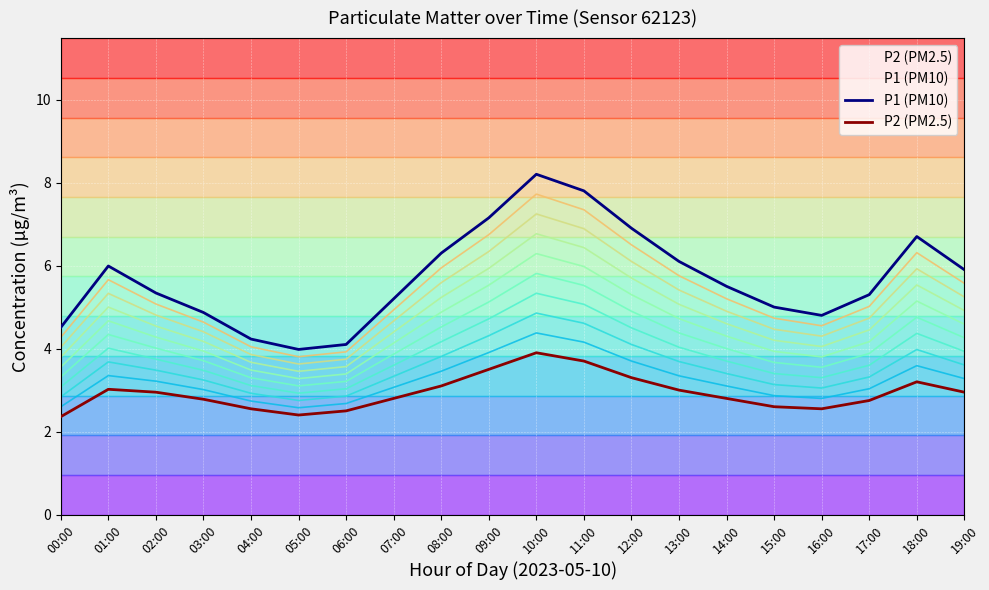

Reading left to right, extract all data points from this chart.

P1: 4.5	6.0	5.3	4.9	4.2	4.0	4.1	5.2	6.3	7.2	8.2	7.8	6.9	6.1	5.5	5.0	4.8	5.3	6.7	5.9
P2: 2.4	3.0	3.0	2.8	2.5	2.4	2.5	2.8	3.1	3.5	3.9	3.7	3.3	3.0	2.8	2.6	2.5	2.8	3.2	3.0